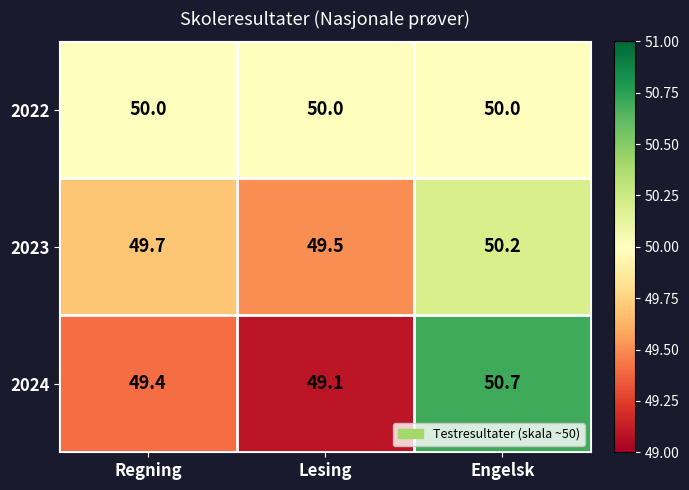

Rank the series by their average value, from highest to lowest.

2022, 2023, 2024